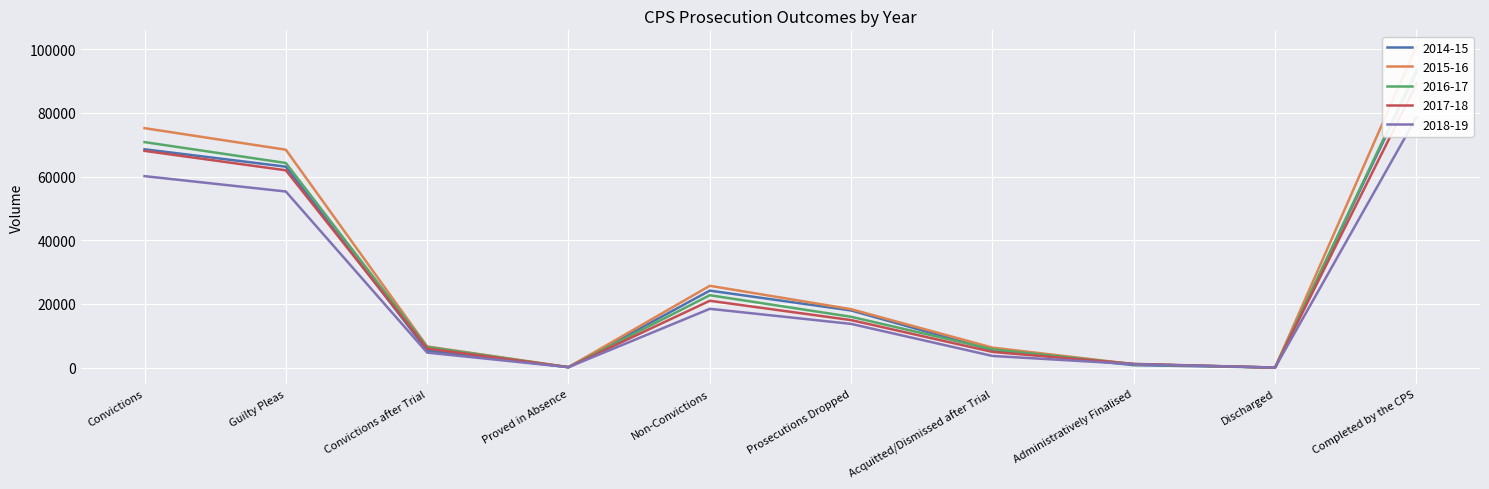

Reading right to left, extract all data points from this chart.

2014-15: 92779	6	757	5471	17944	24178	136	5333	63132	68601
2015-16: 100930	1	1083	6270	18341	25695	136	6637	68462	75235
2016-17: 93590	2	1050	5726	15959	22737	92	6469	64292	70853
2017-18: 89091	1	1162	4916	14914	20993	134	5970	61994	68098
2018-19: 78624	0	1084	3655	13725	18464	125	4704	55331	60160